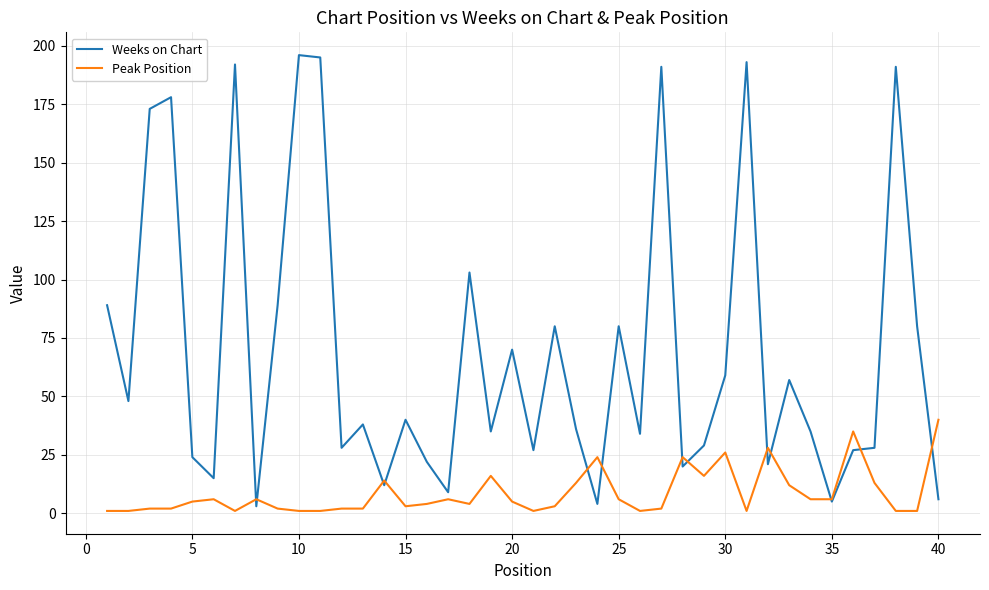

What is the sum of all Weeks on Chart values?

2762